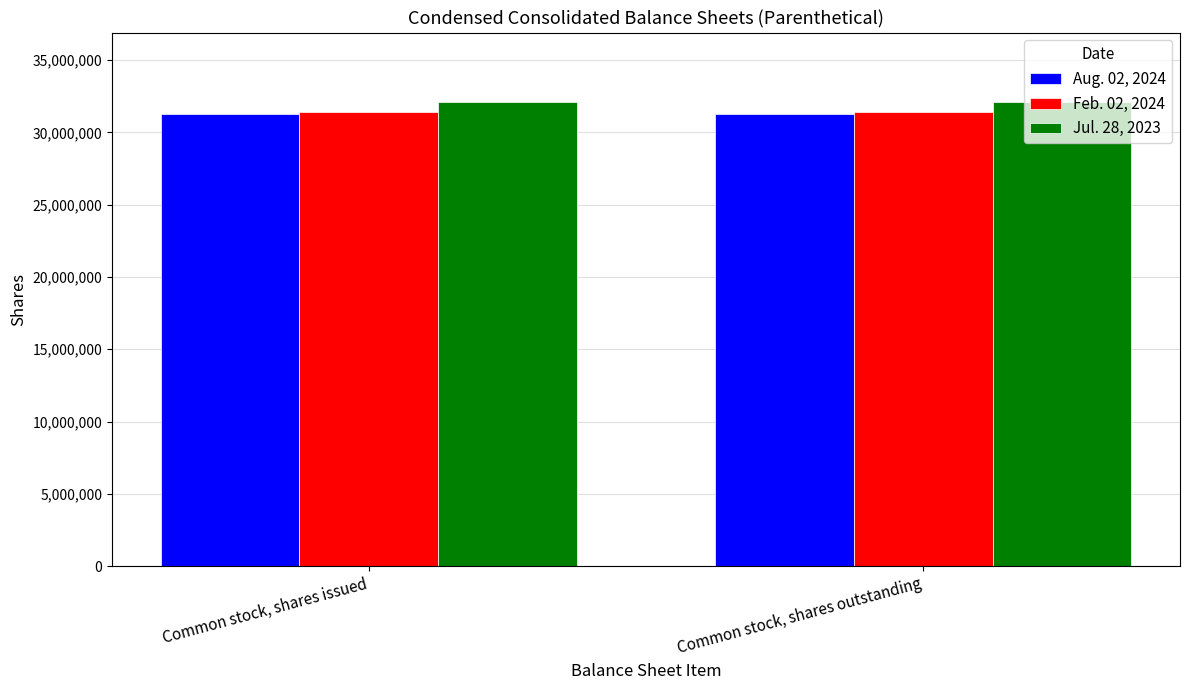

What is the value of the Aug. 02, 2024 bar at the 1st from the left?

31256000